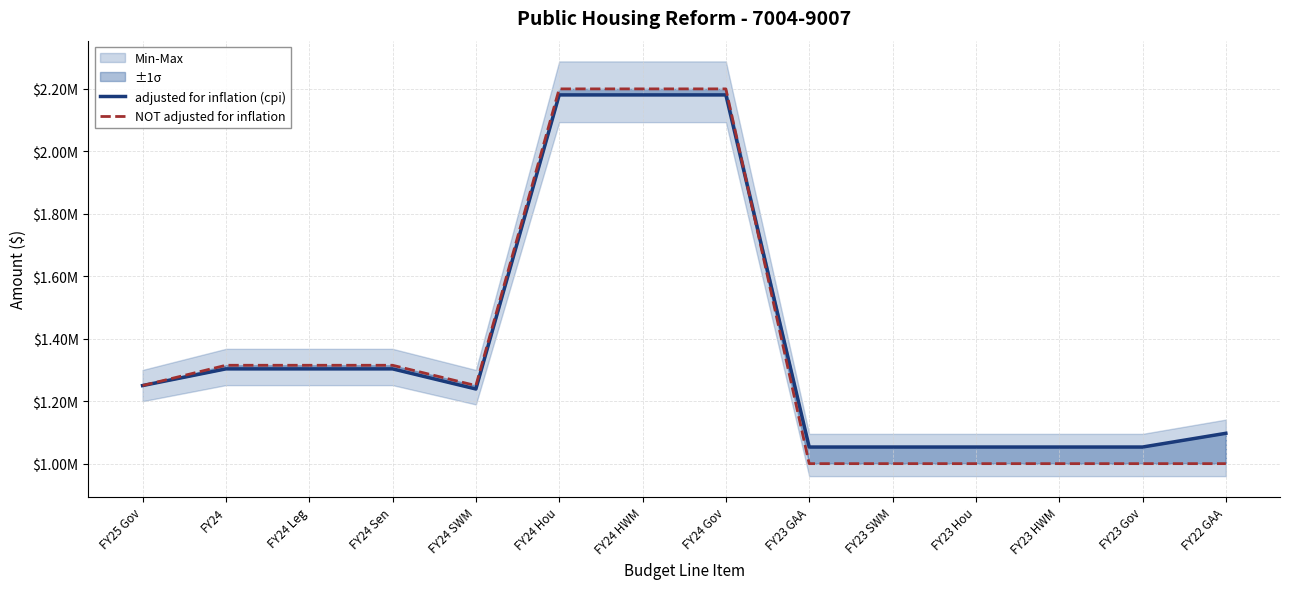

How many lines are shown in the chart?

2